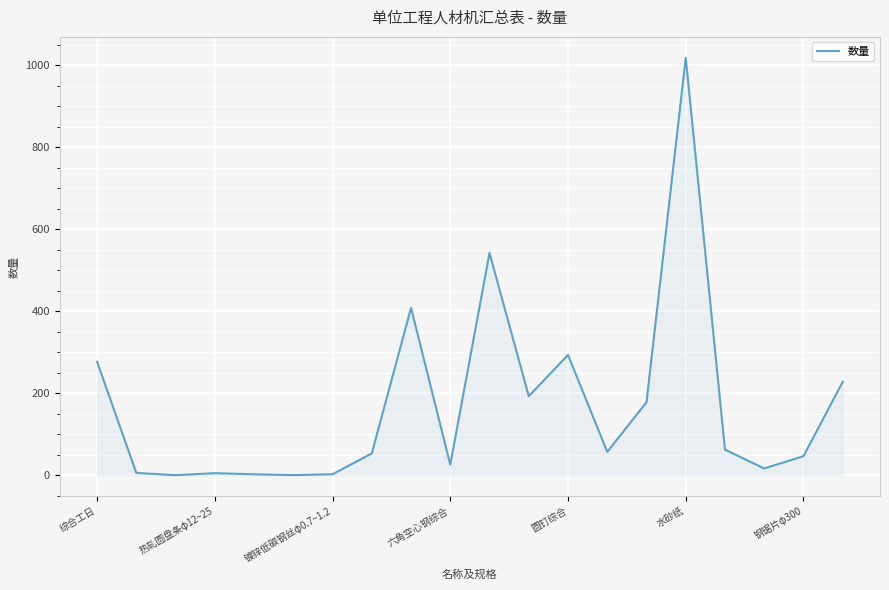

What is the difference between the maximum and minimum values?

1018.1